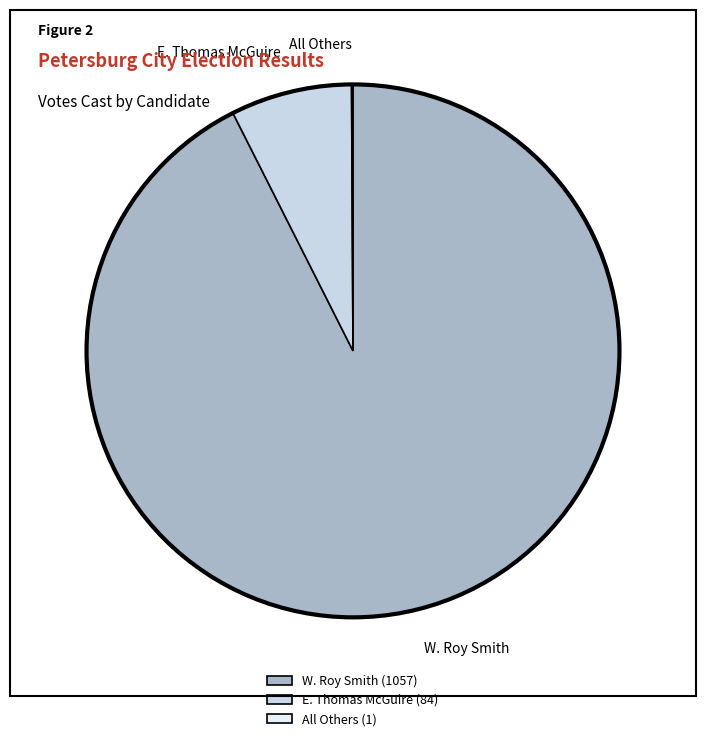

Which category accounts for the majority?

W. Roy Smith